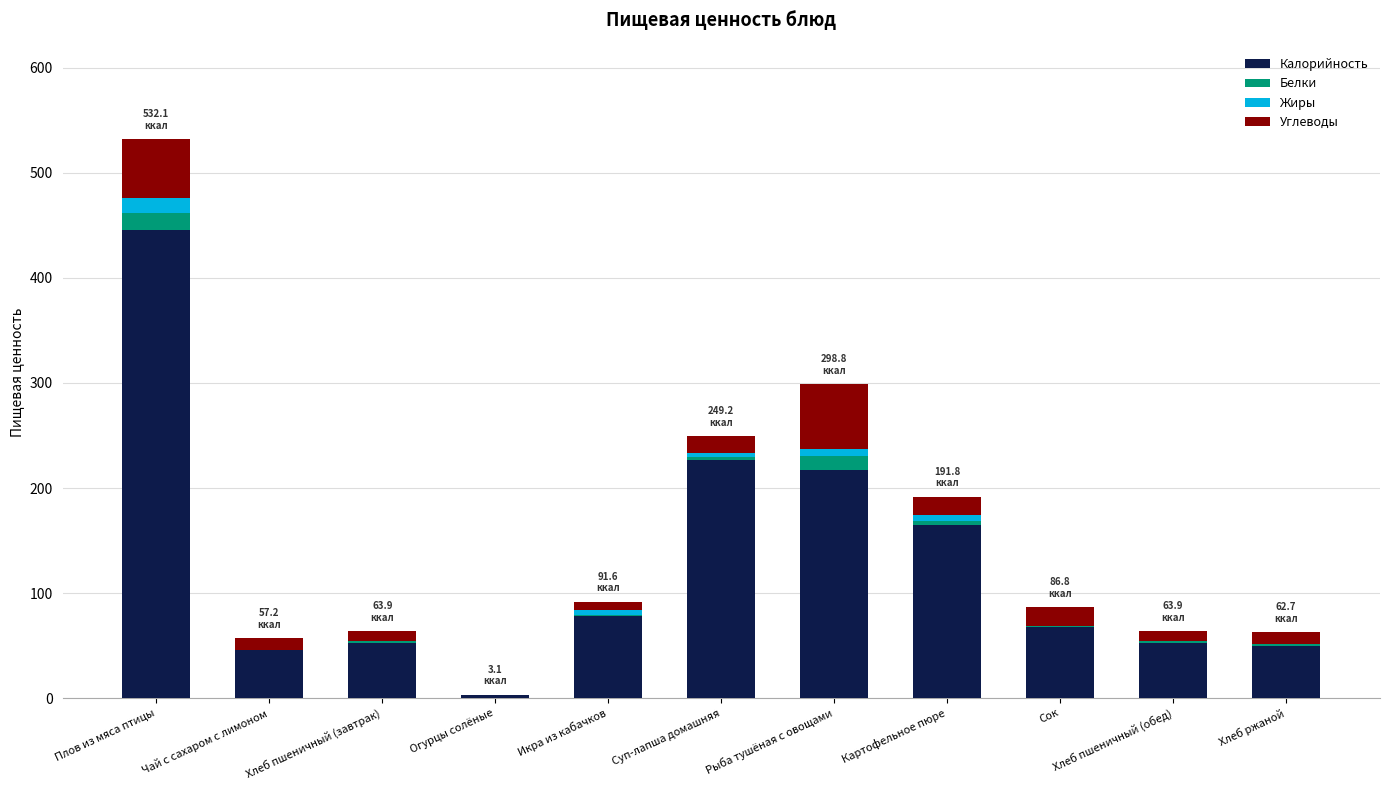

At which label does Калорийность reach its peak?

Плов из мяса птицы